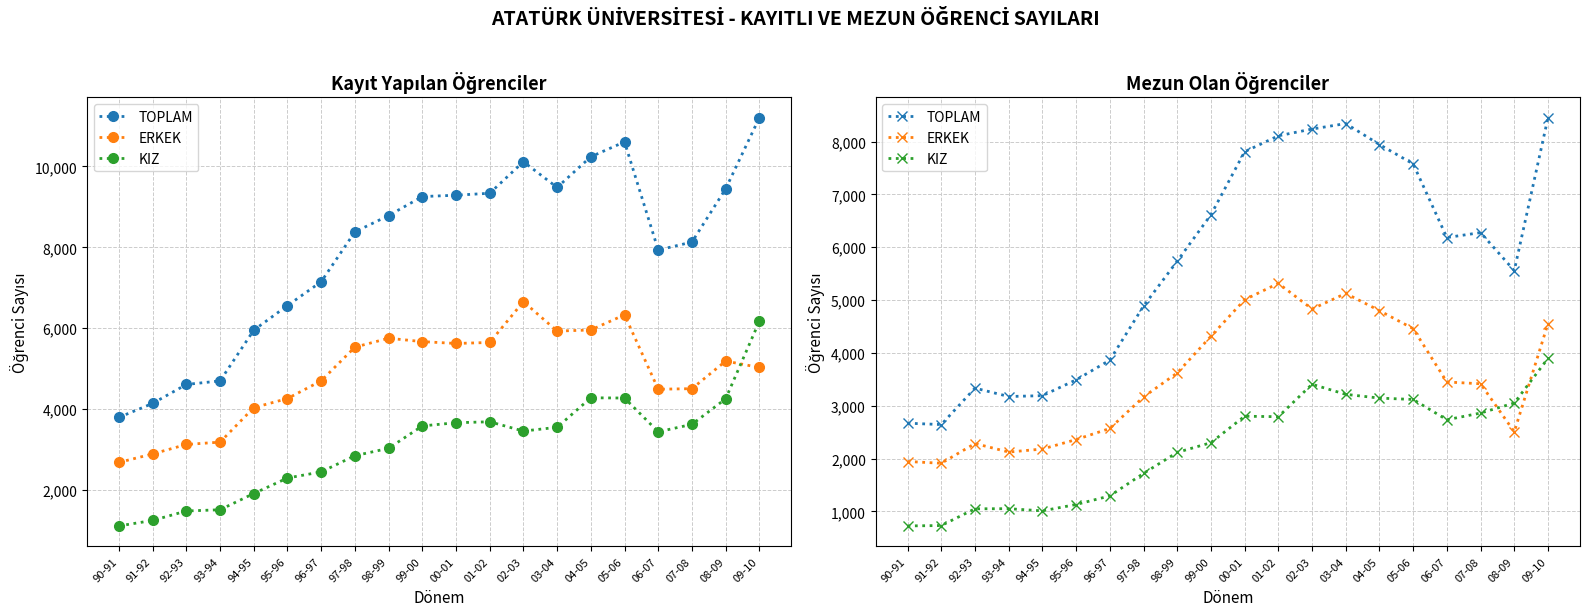

Which has a higher value, 07-08 or 92-93?

07-08